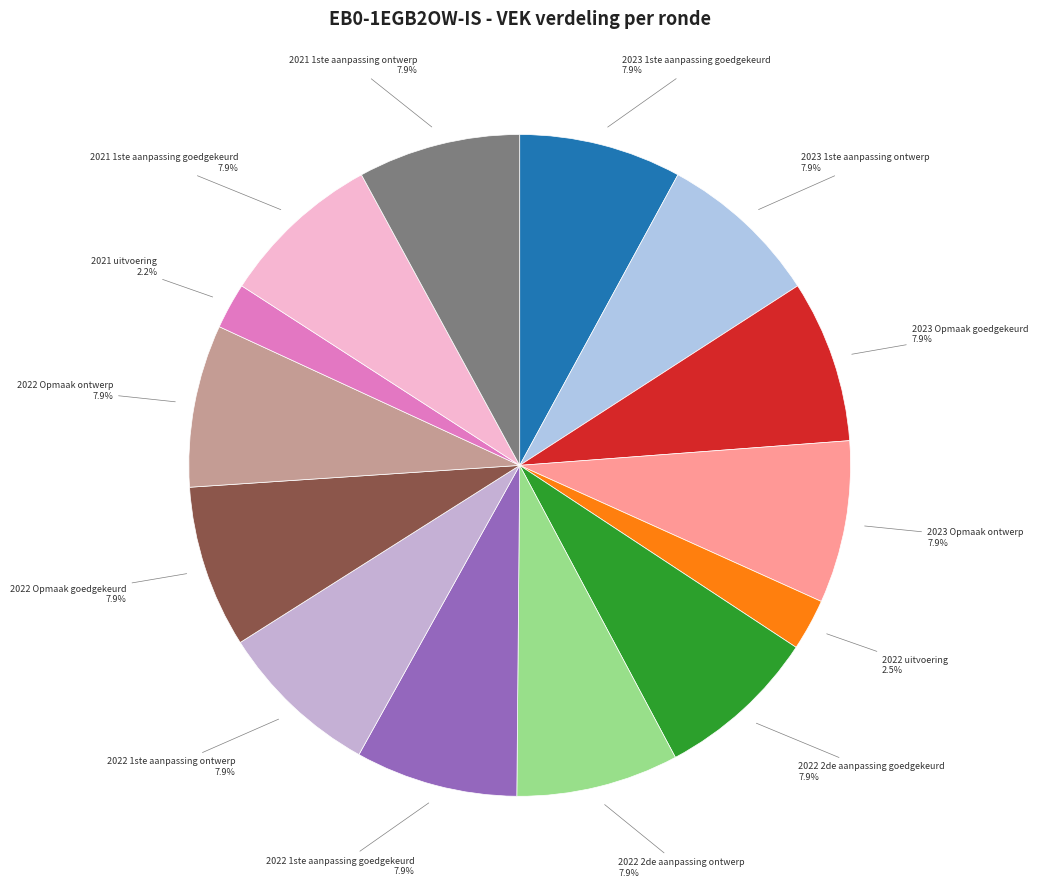

What portion of the pie excludes 2022 1ste aanpassing ontwerp?

92.1%